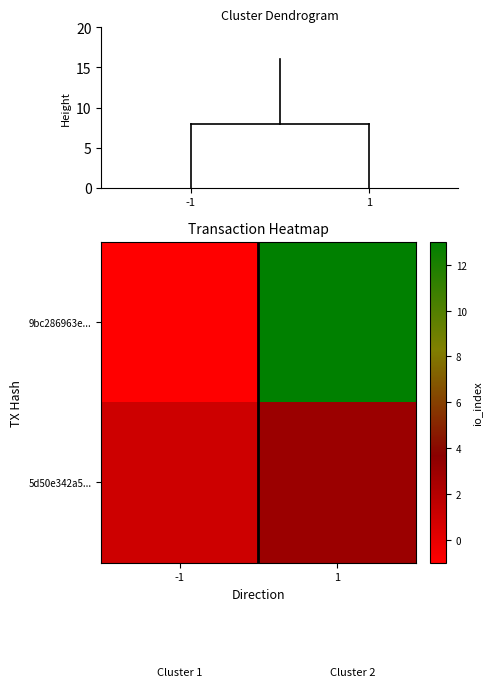

What is the difference between the highest and lowest values at 1?

10